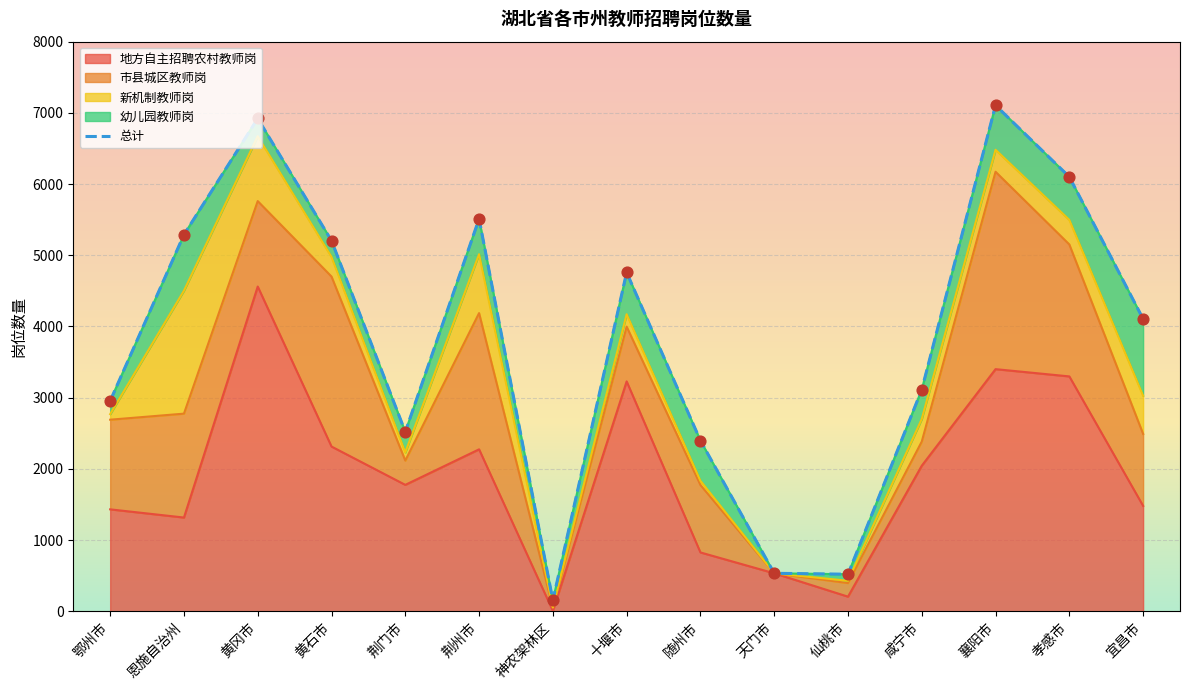

Which series has the largest total across all categories?

总计